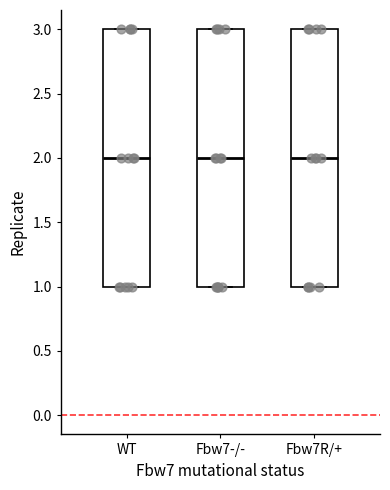

Where is the lower edge of the box for Fbw7R/+ on the y-axis? The values are not printed on the chart, so give them approximately, as read against the axis.

1